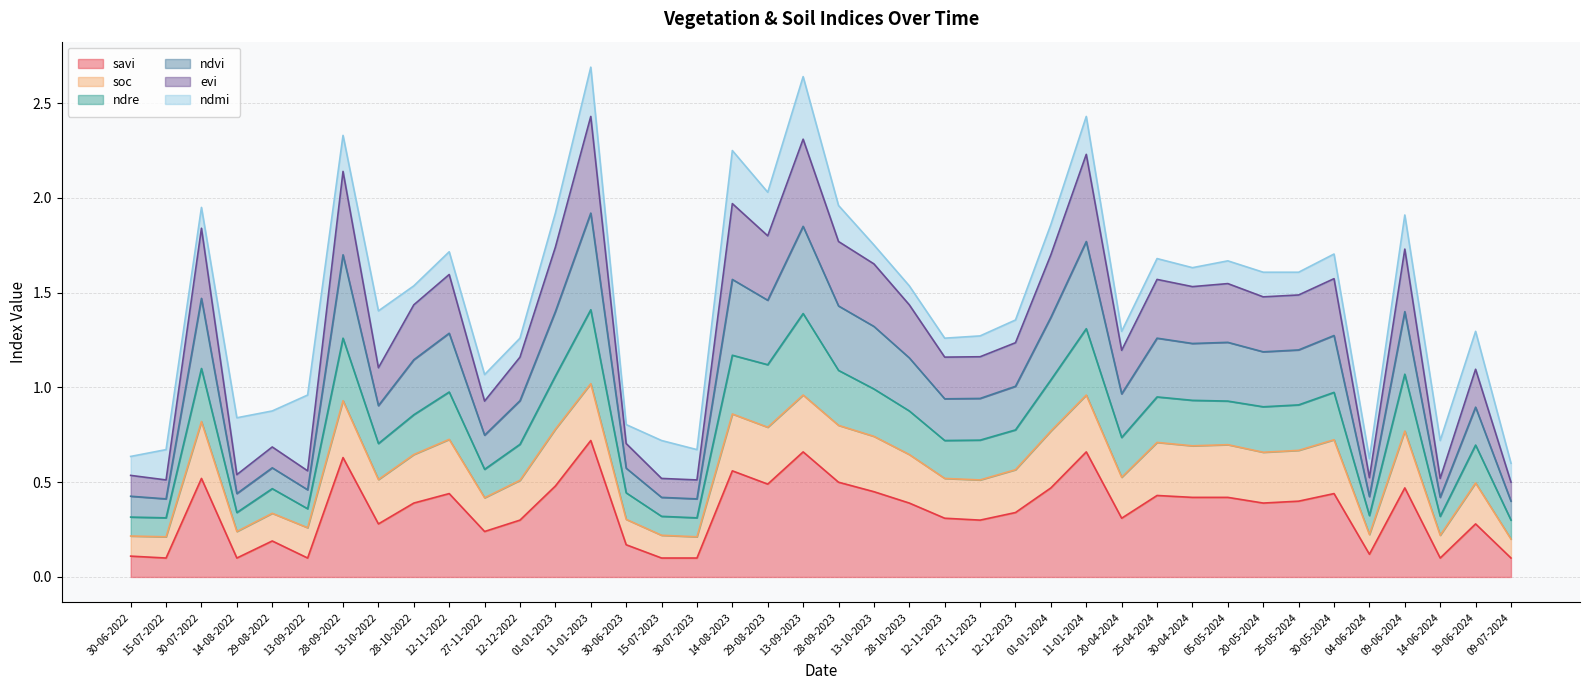

Does the chart have visible grid lines?

Yes